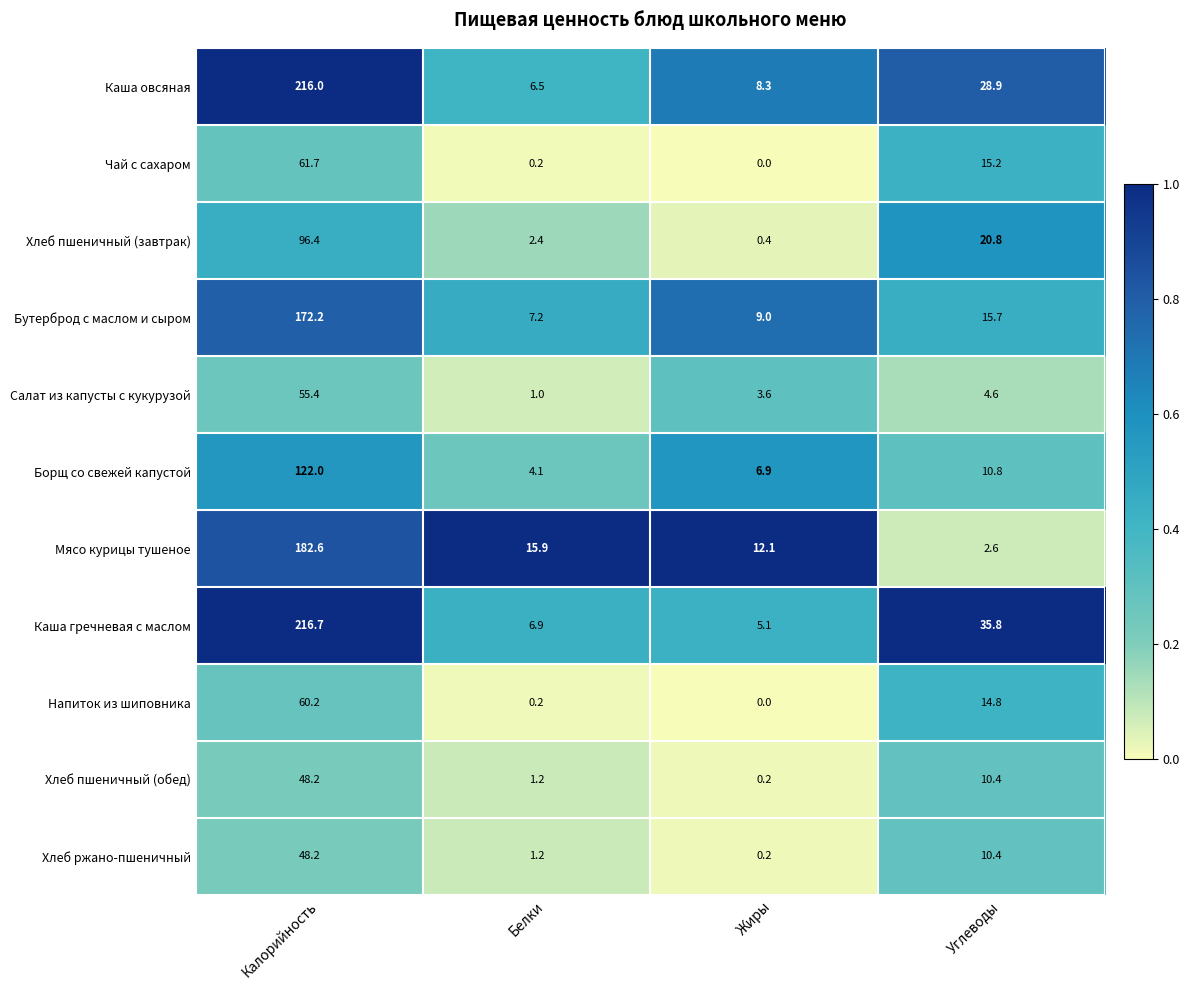

What value does the Каша гречневая с маслом series have at Углеводы?

35.8